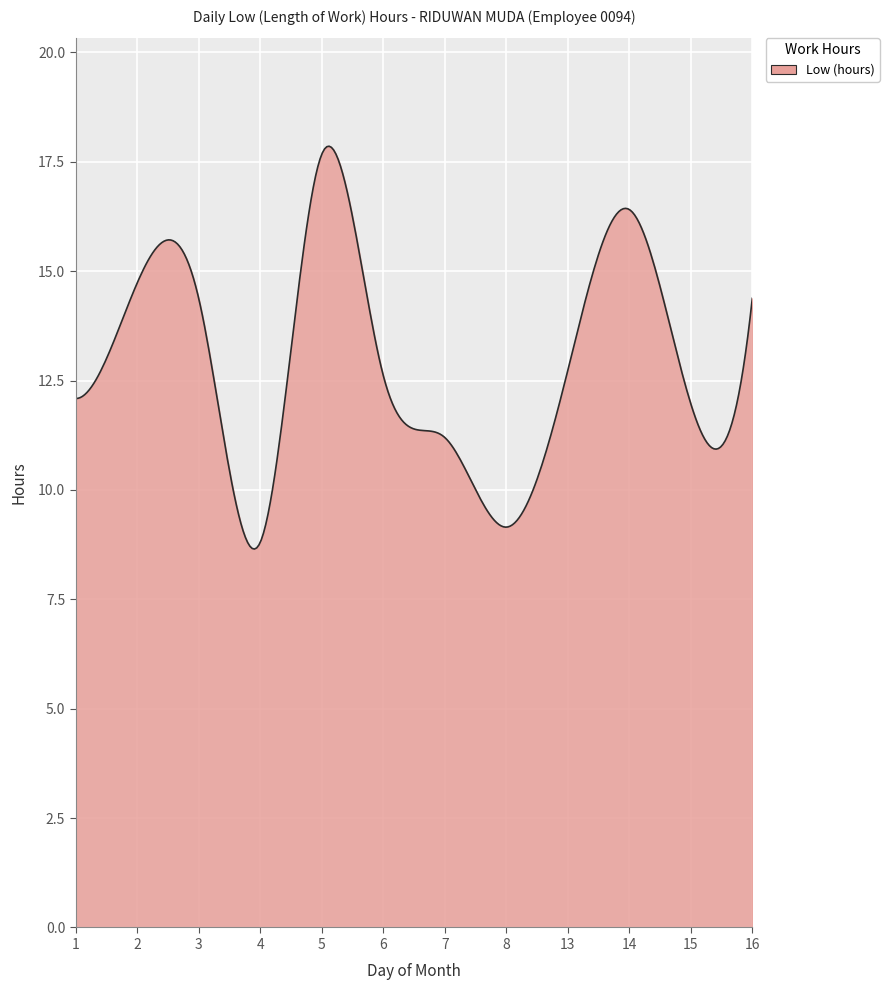

What is the smallest value displayed?

8.6